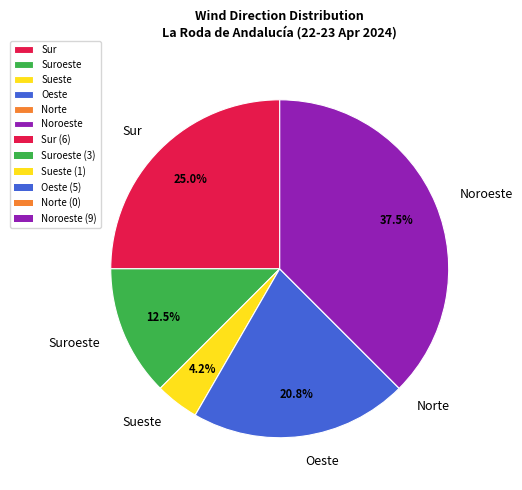

Approximately how many times larger is the value at Oeste compared to Suroeste?

1.7